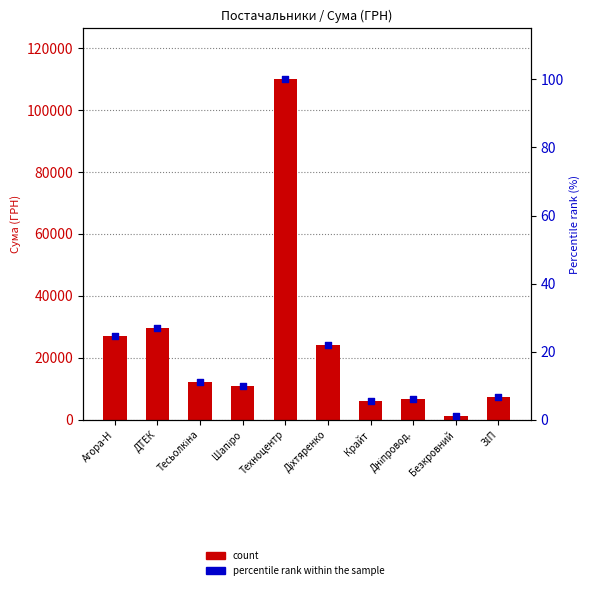

What is the total value across all series at Безкровний?

1018.9